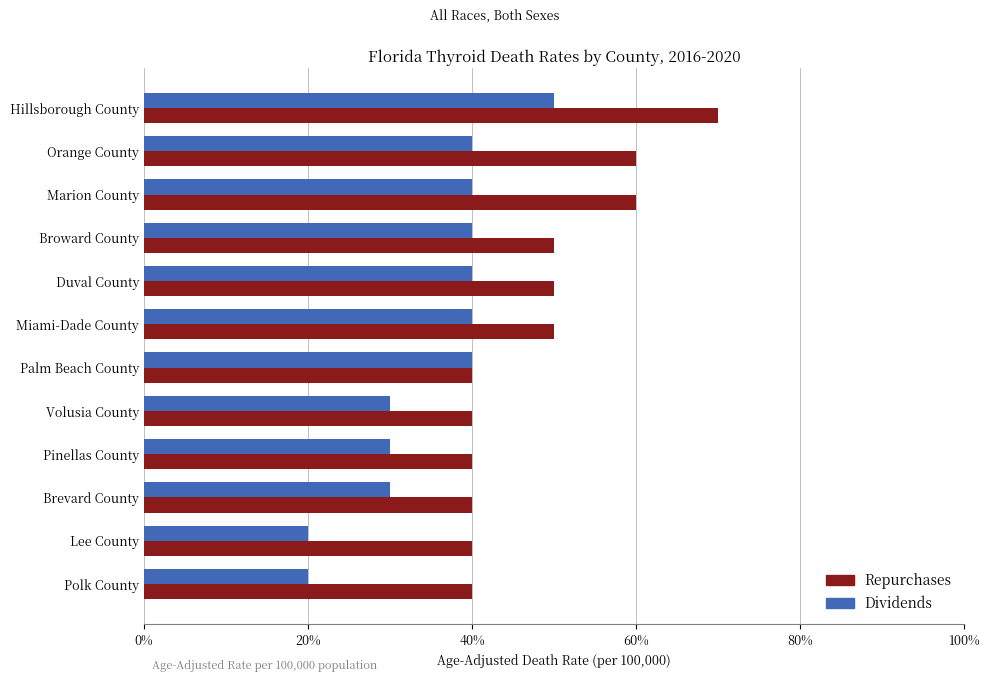

What are all the series names shown in the legend?

Repurchases, Dividends